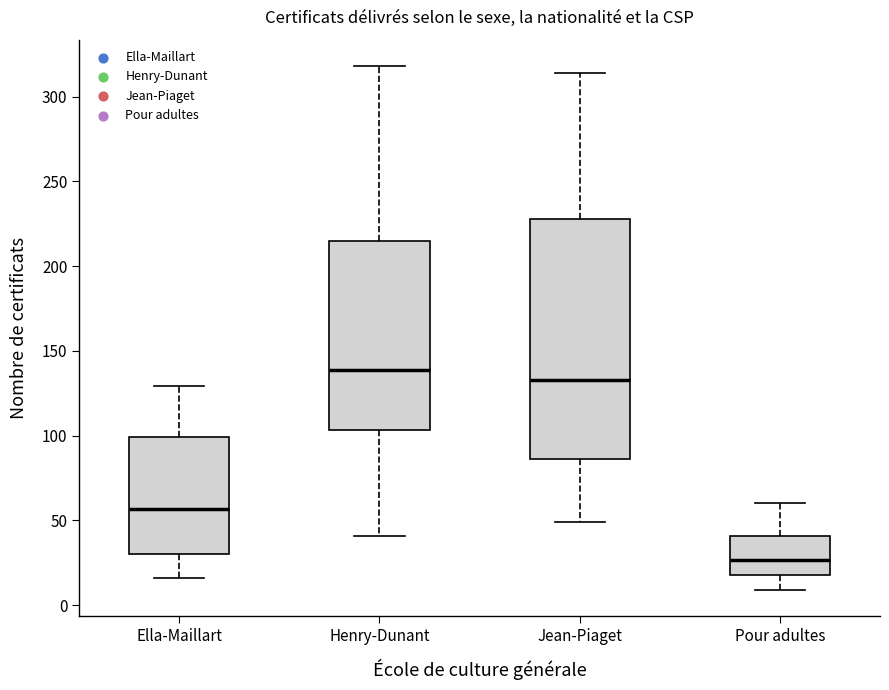

Reading left to right, read every box against the y-axis: the position of its median line, the range the box covers, and the ends of its whiskers. The values are not printed on the chart, so give them approximately, as read against the axis.

Ella-Maillart: median 55, box 30 to 100, whiskers 15 to 130
Henry-Dunant: median 140, box 105 to 215, whiskers 40 to 320
Jean-Piaget: median 135, box 85 to 230, whiskers 50 to 315
Pour adultes: median 25, box 20 to 40, whiskers 10 to 60